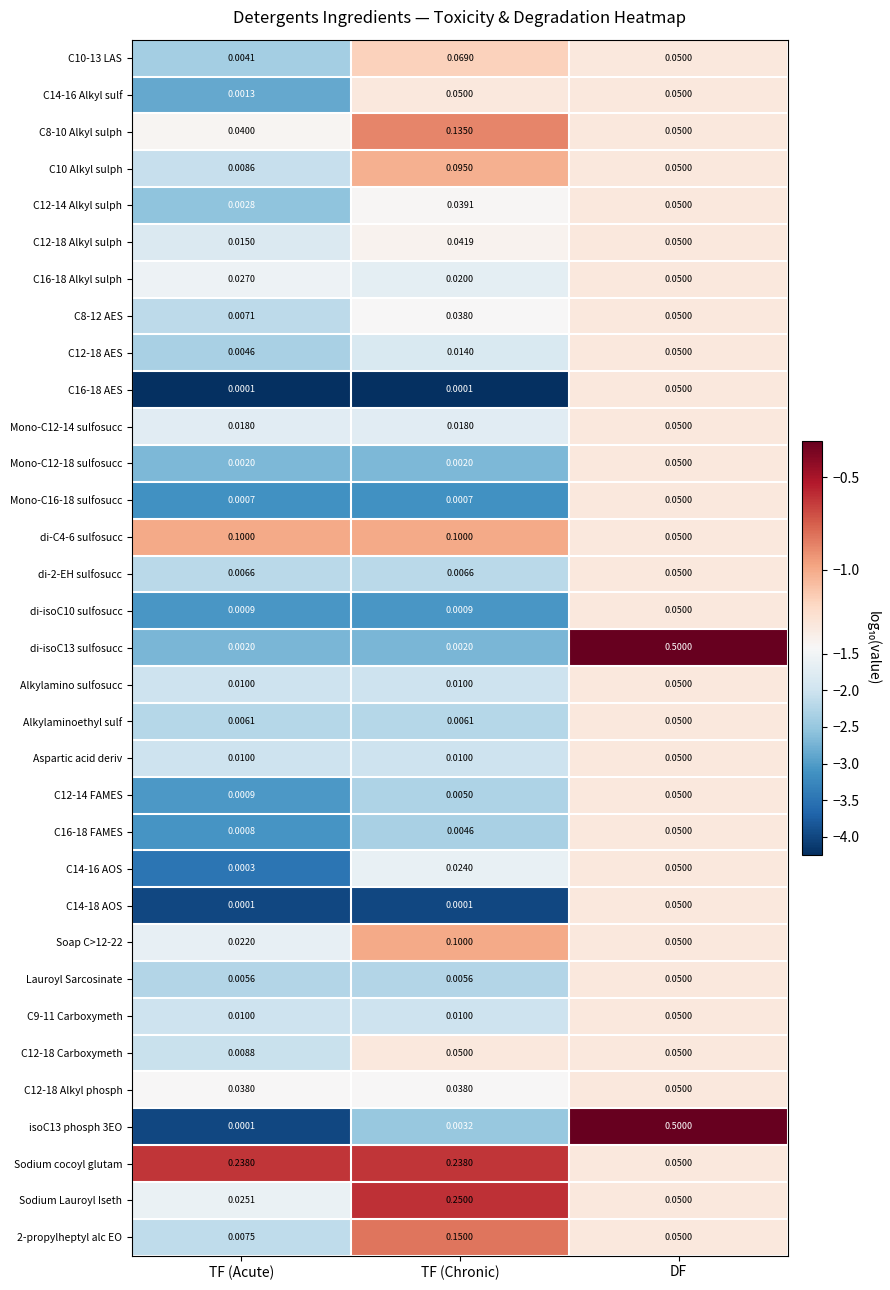

Which category has the highest value in the C12-18 AES series?

DF